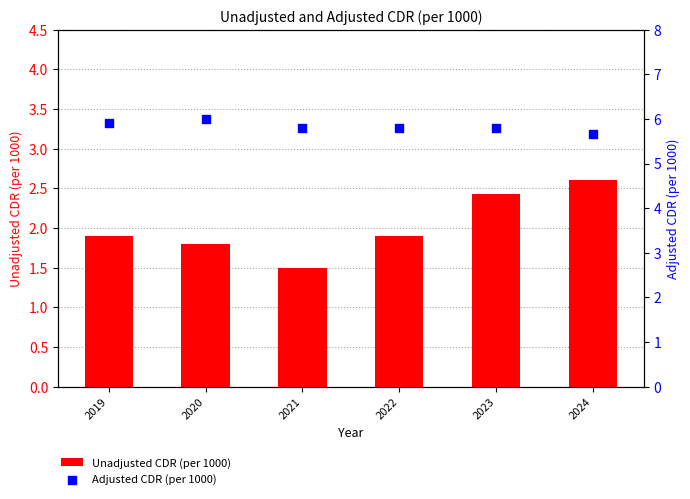

Which series has the widest spread of Y values?

Unadjusted CDR (per 1000)